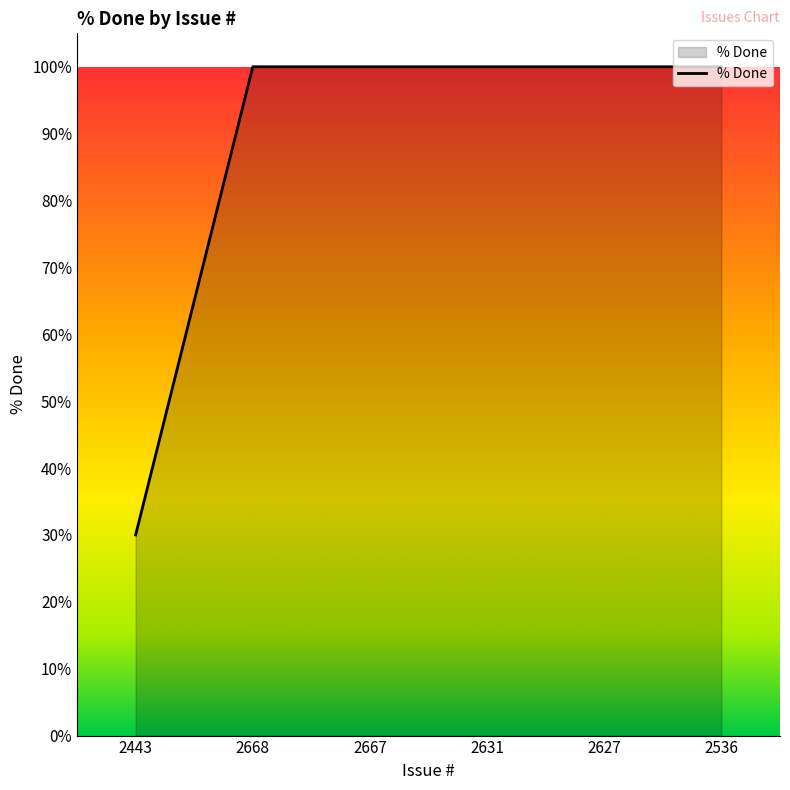

What is the sum of the values at 2668 and 2667?

200